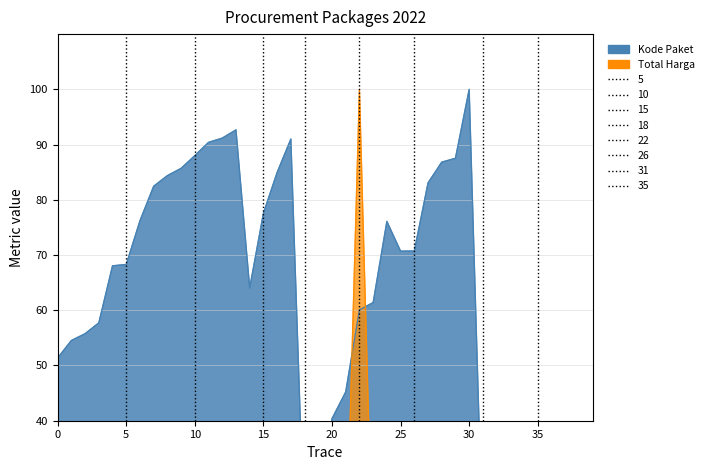

How many times do Total Harga and Kode Paket cross each other?

4